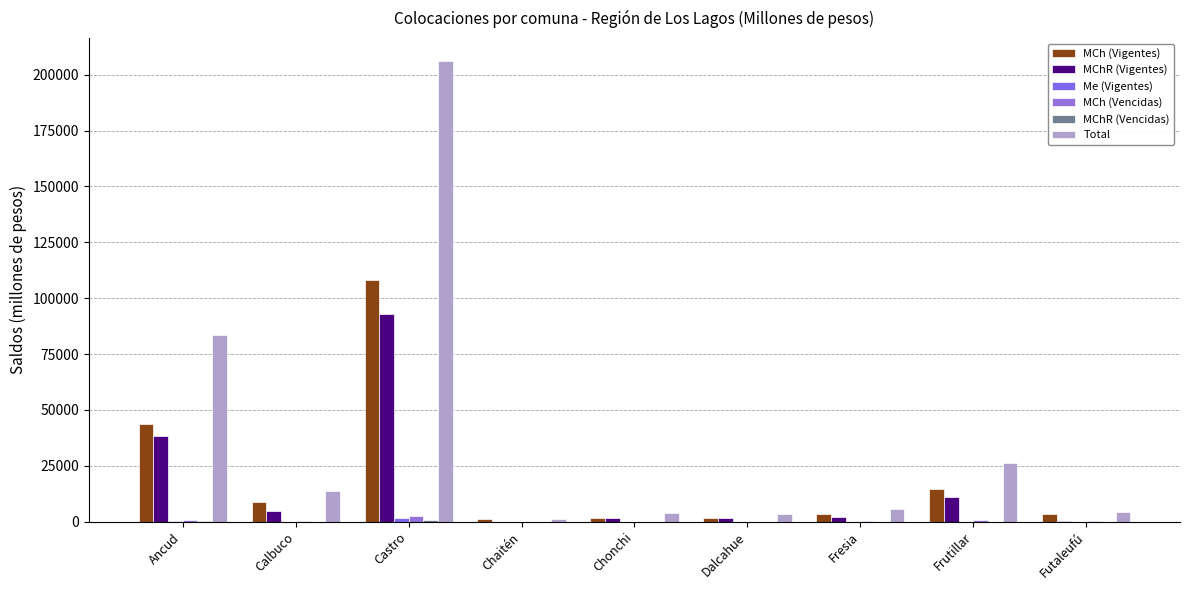

What is the highest value of the MChR (Vigentes) series?

93150.8